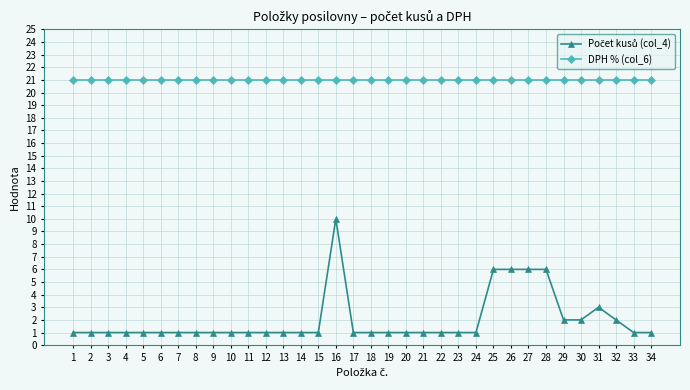

True or false: DPH % (col_6) has a value of 21 at 19.

True